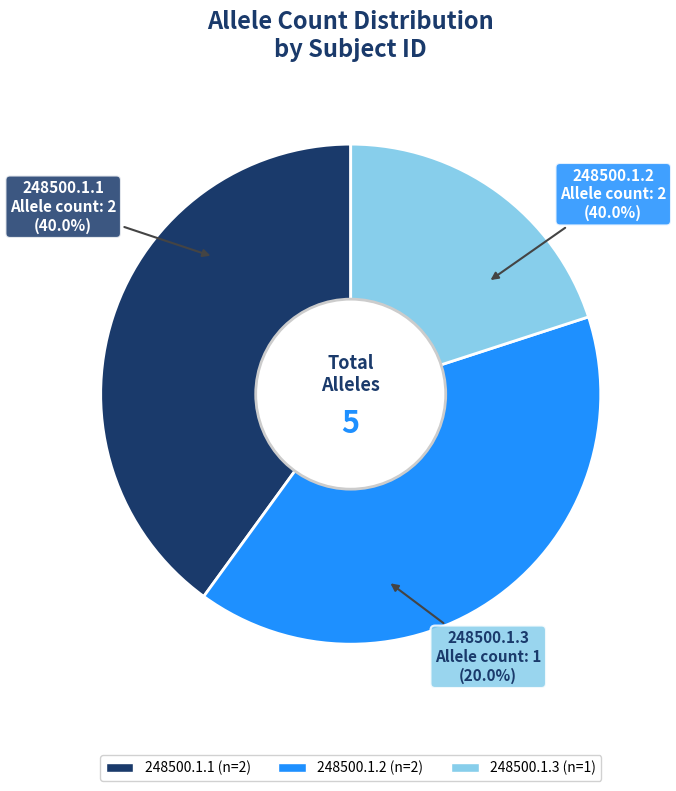

What is the largest slice in the pie chart?

248500.1.1